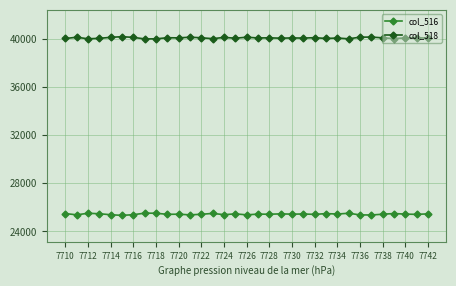

What are all the series names shown in the legend?

col_516, col_518